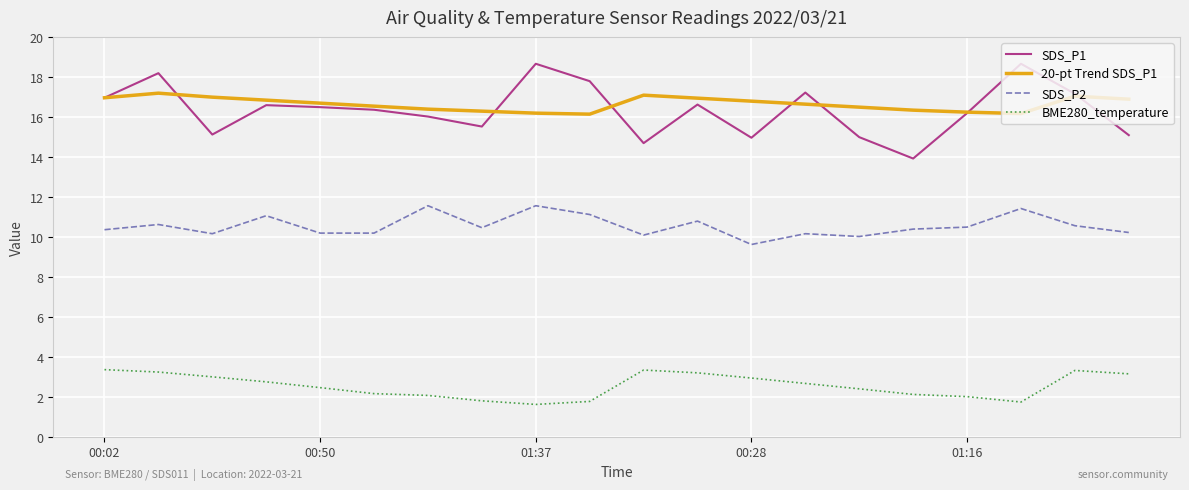

Rank the series by their maximum value, from highest to lowest.

SDS_P1, 20-pt Trend SDS_P1, SDS_P2, BME280_temperature